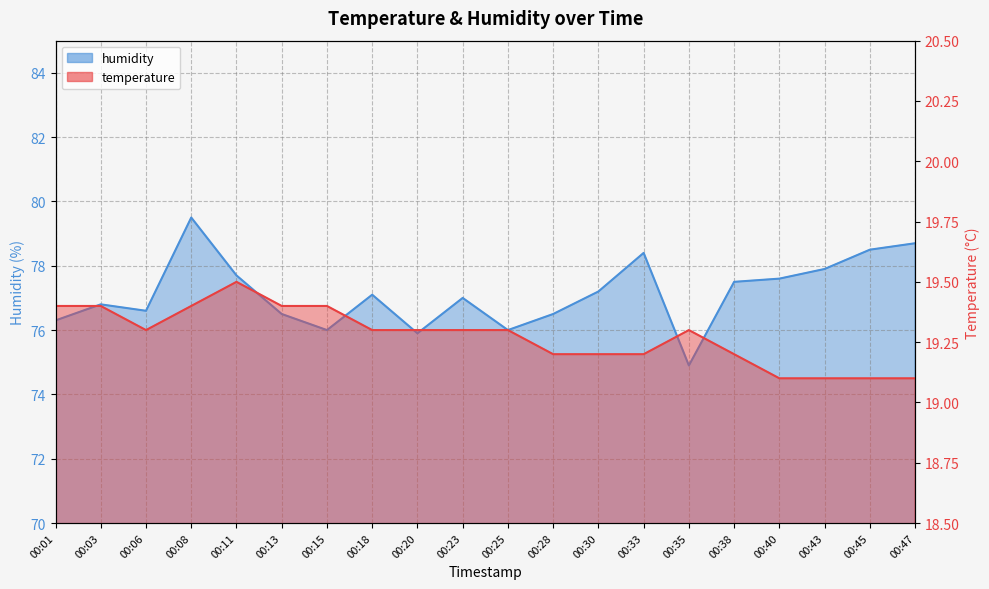

Is it true that temperature equals 7.1 at 00:30?

False